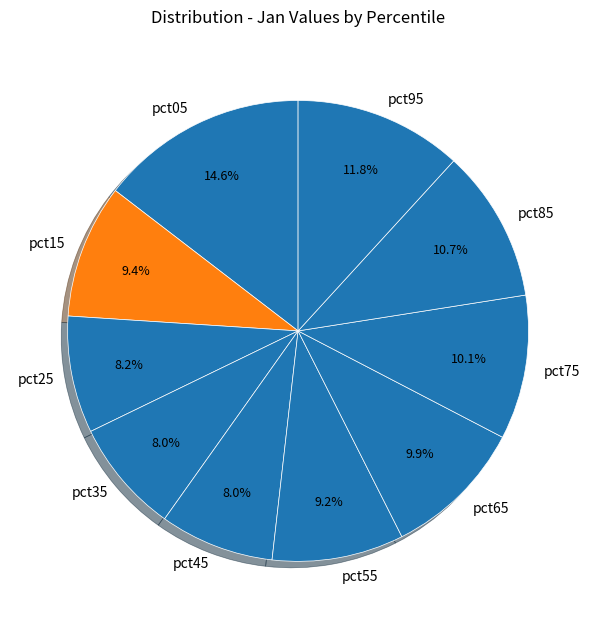

To the nearest percent, what is the average slice percentage?

10%